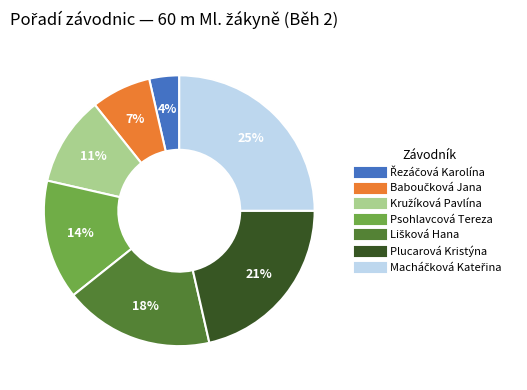

Is Psohlavcová Tereza the majority of the pie?

No